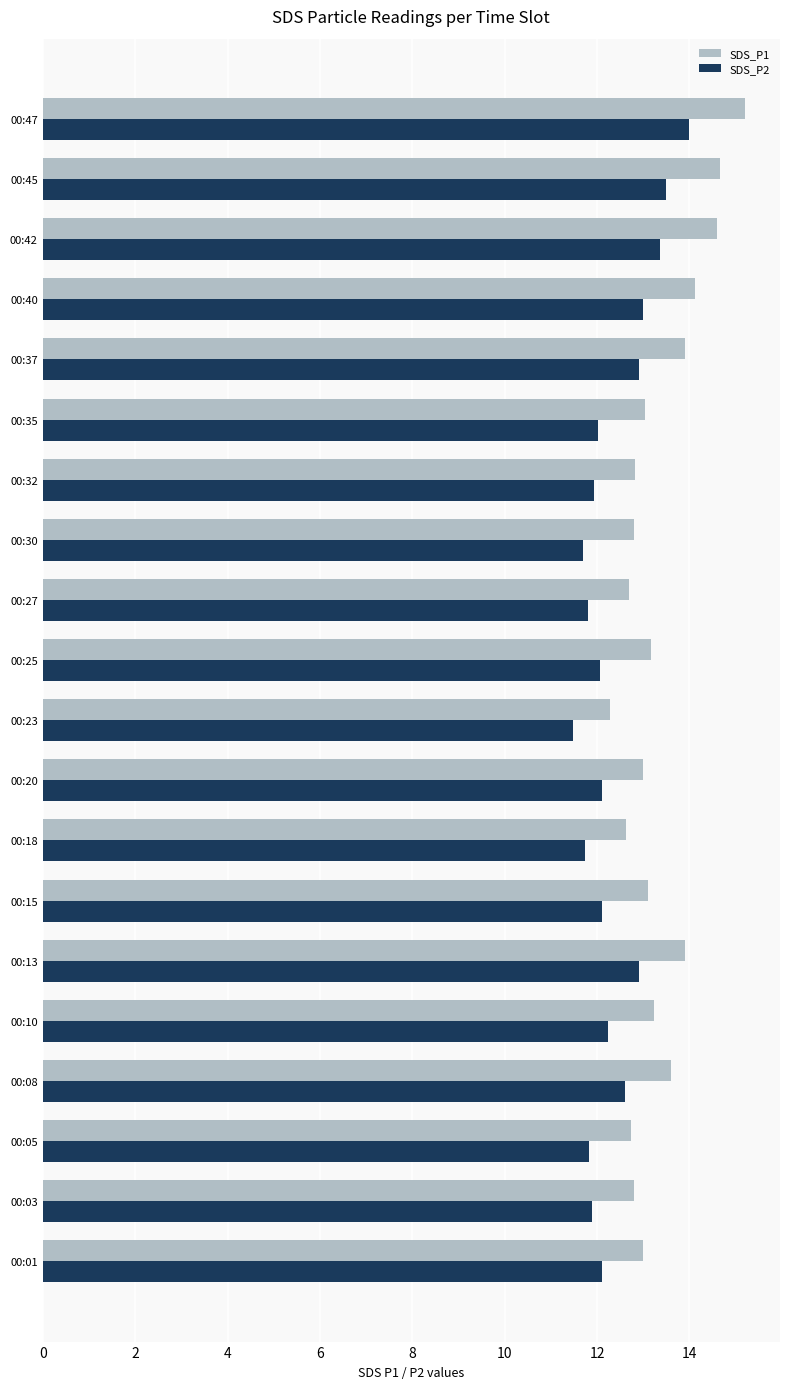

What is the difference between the SDS_P2 values at 00:47 and 00:45?

0.5